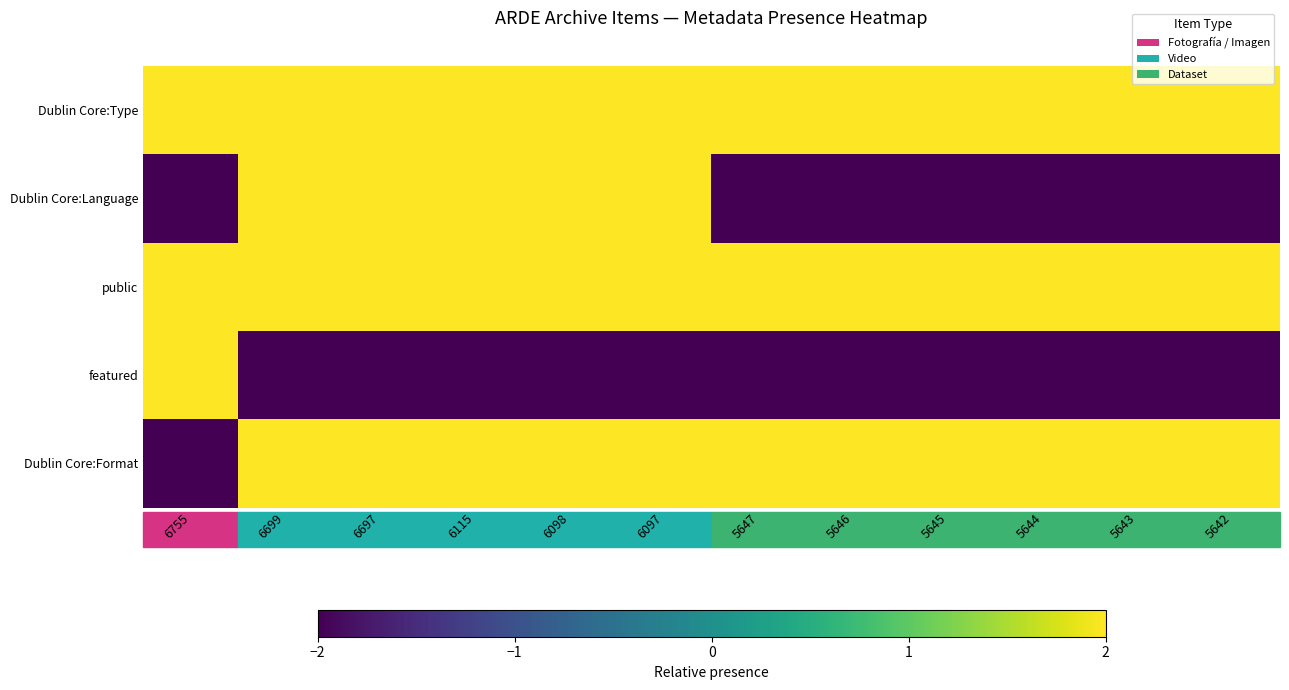

What is the smallest value displayed?

-2